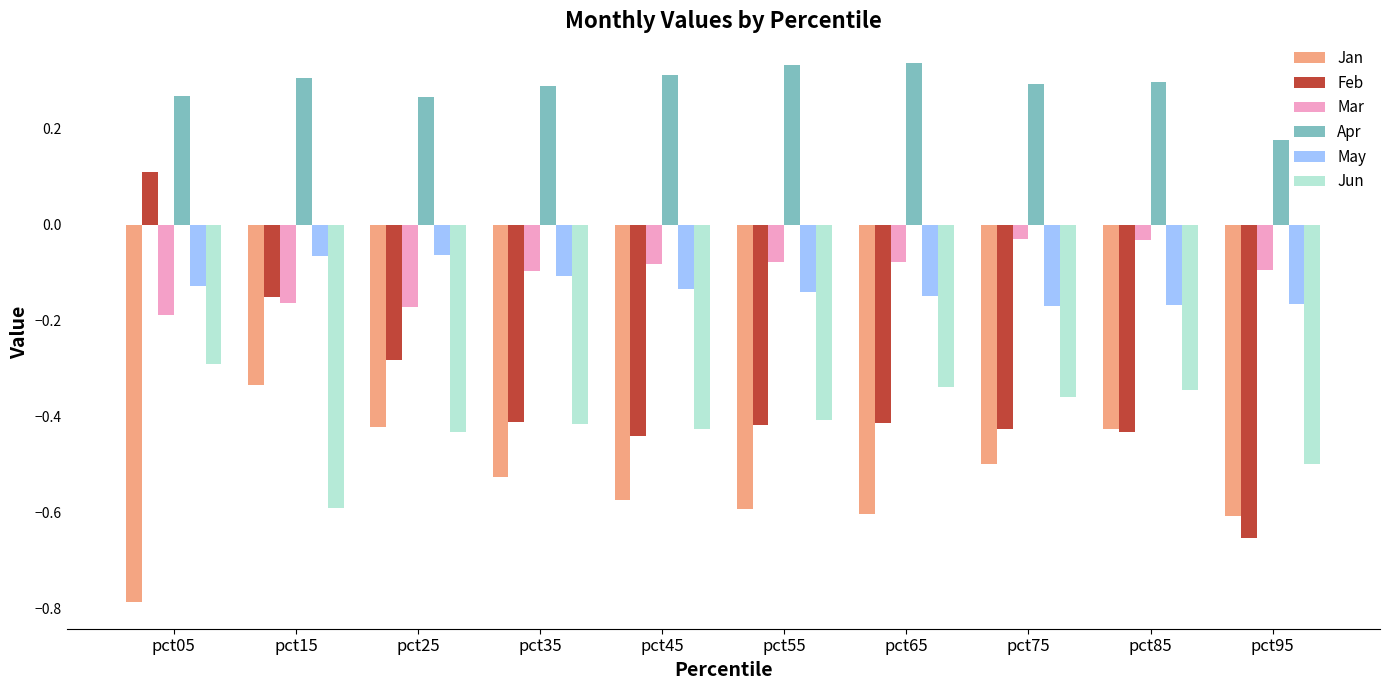

Which series has the largest total across all categories?

Apr